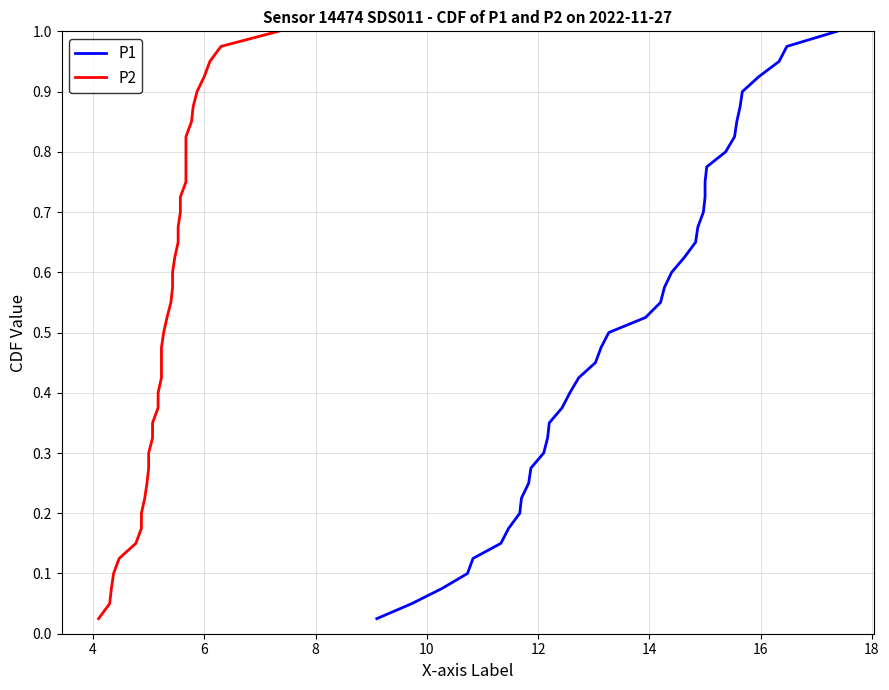

What is the difference between the second highest and second lowest values in the P1 series?

0.9